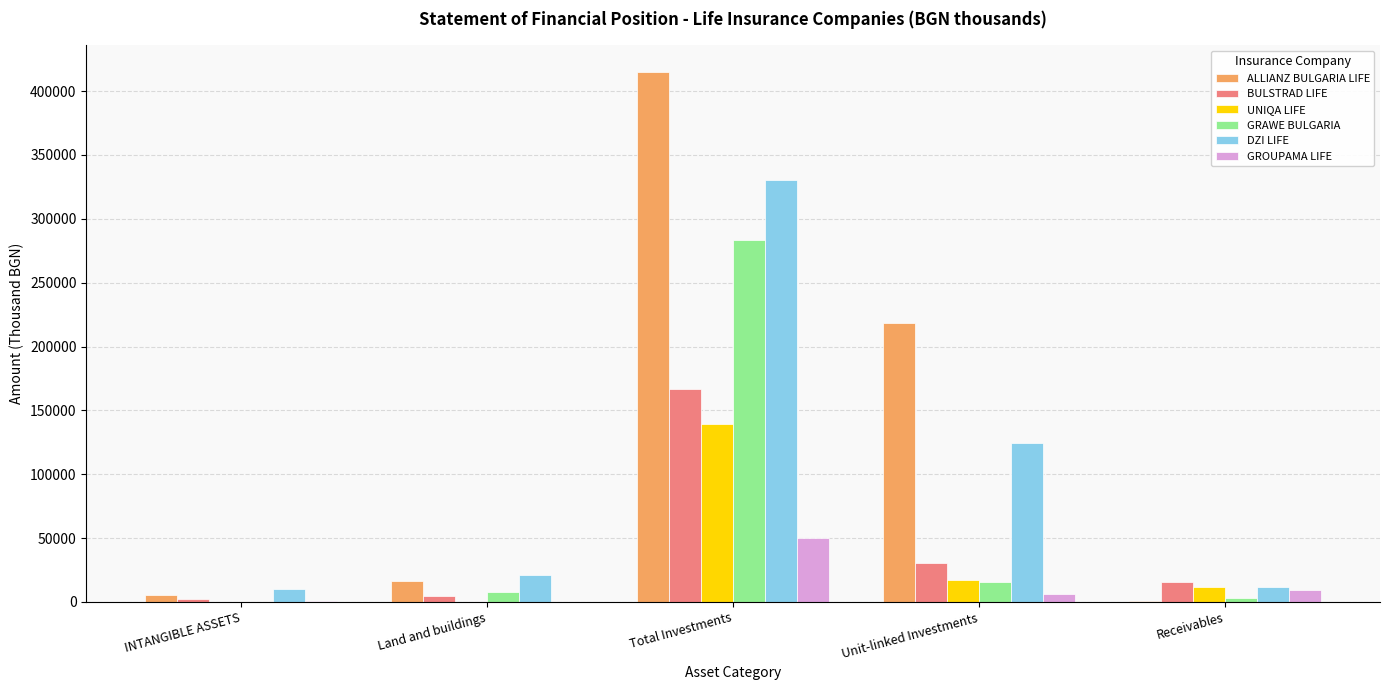

What is the maximum value for ALLIANZ BULGARIA LIFE?

415088.5